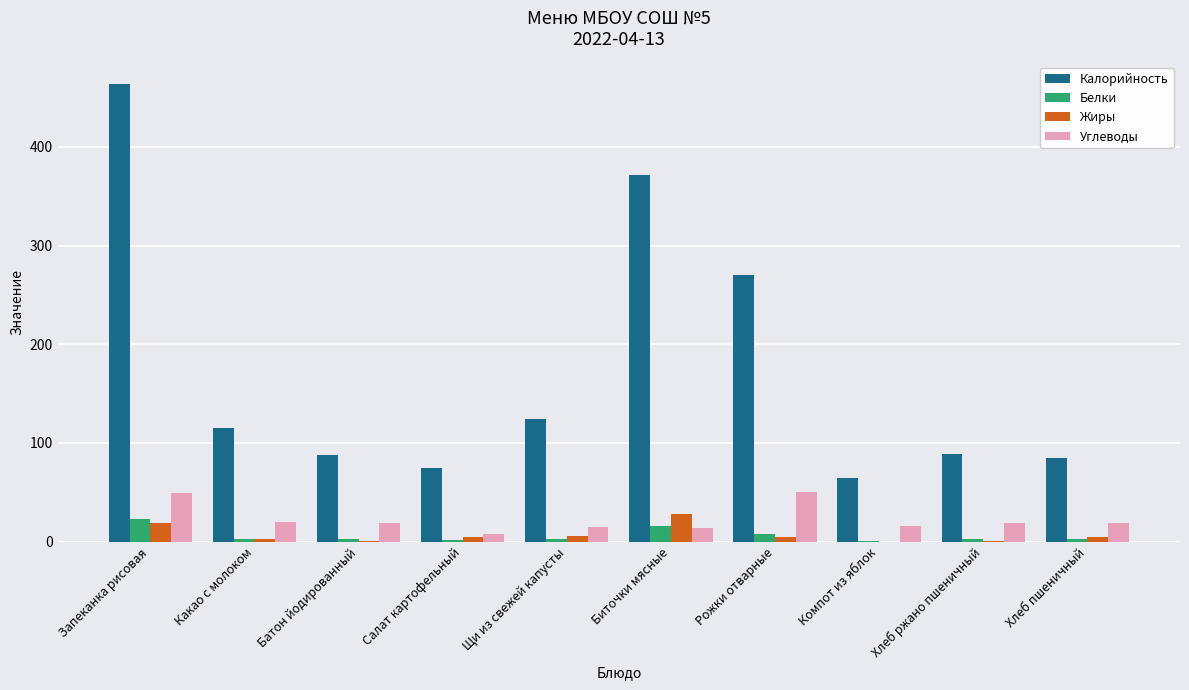

What is the highest value of the Калорийность series?

463.4